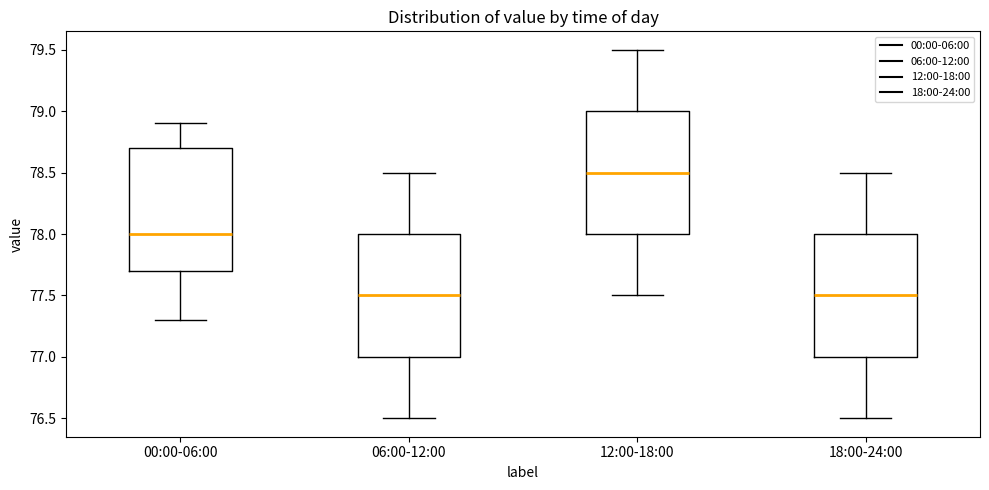

Reading left to right, transcribe this box plot: for each box, give where its median line is, the range the box spans, and where its two whiskers end, as read against the y-axis. The values are not printed on the chart, so give them approximately, as read against the axis.

00:00-06:00: median 78.0, box 77.7 to 78.7, whiskers 77.3 to 78.9
06:00-12:00: median 77.5, box 77.0 to 78.0, whiskers 76.5 to 78.5
12:00-18:00: median 78.5, box 78.0 to 79.0, whiskers 77.5 to 79.5
18:00-24:00: median 77.5, box 77.0 to 78.0, whiskers 76.5 to 78.5